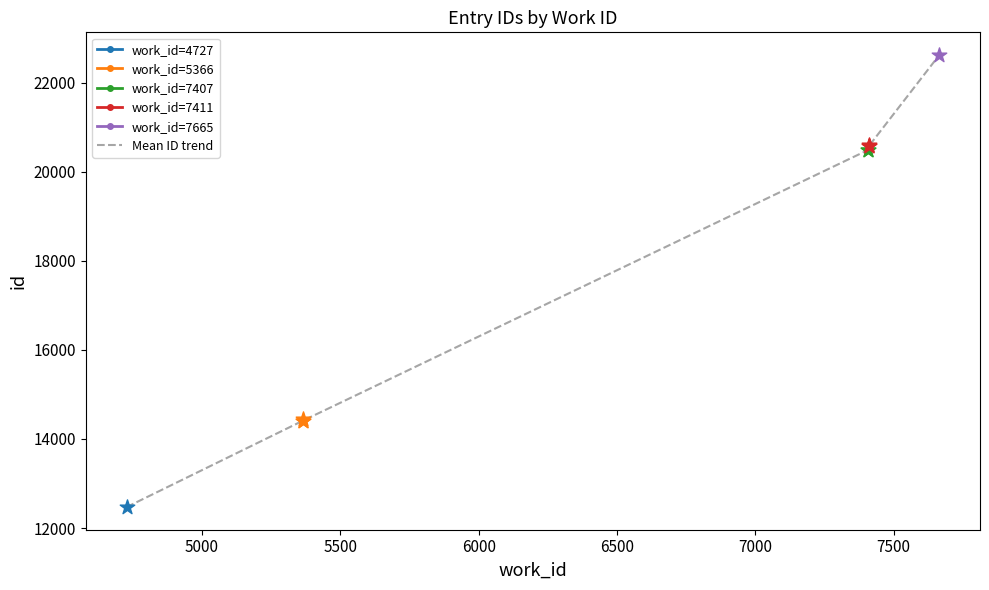

What is the minimum value for Mean ID trend?

12469